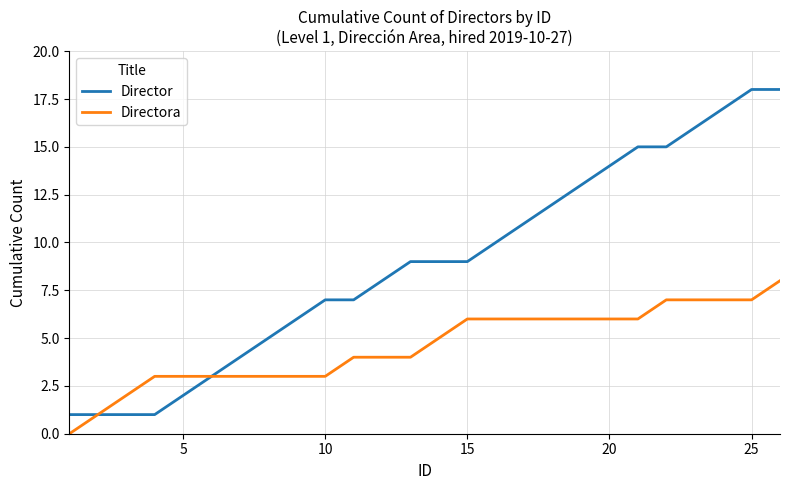

What is the highest value of the Director series?

18